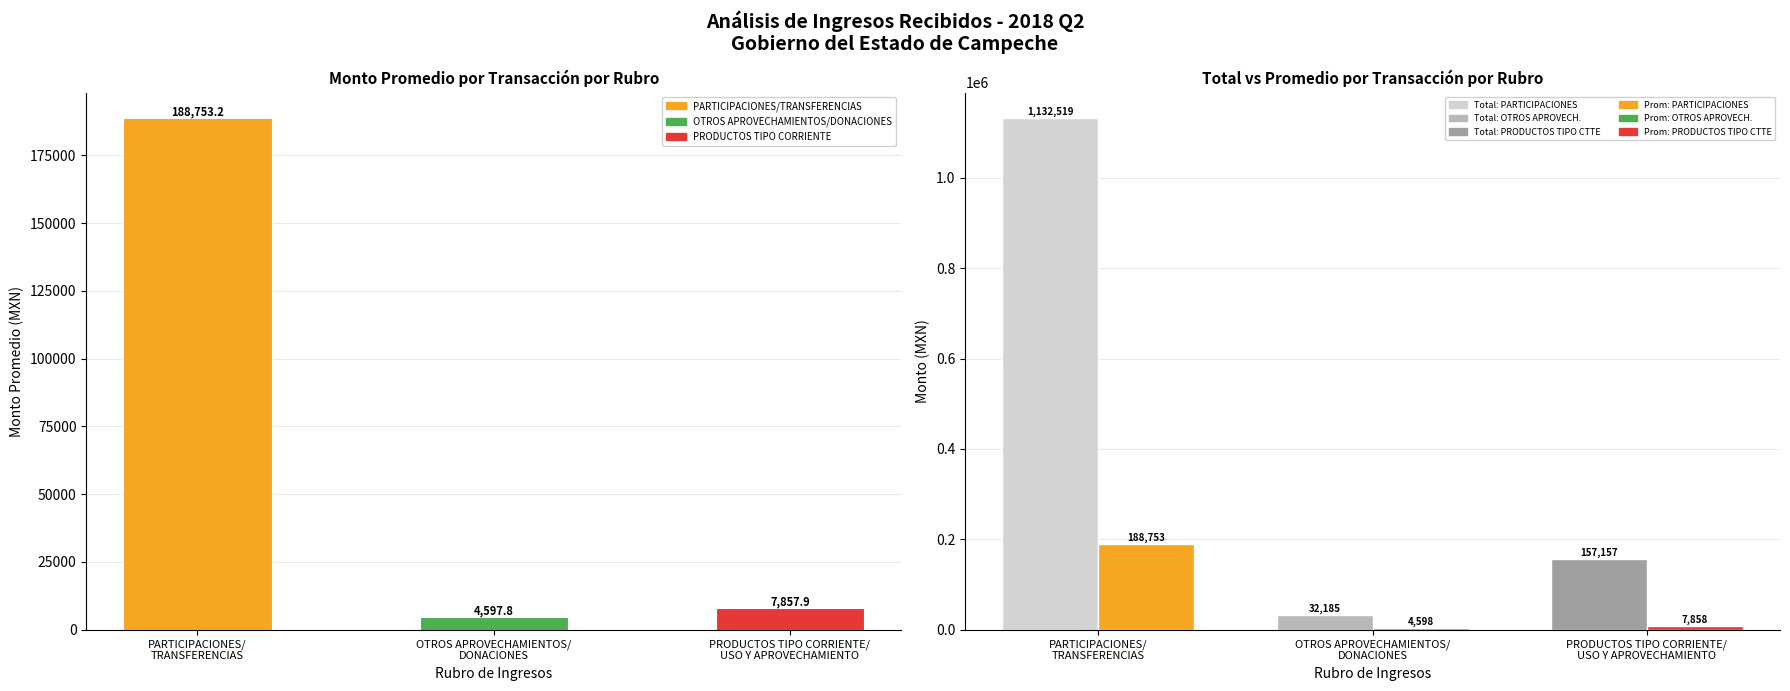

How many distinct data groups are displayed?

2